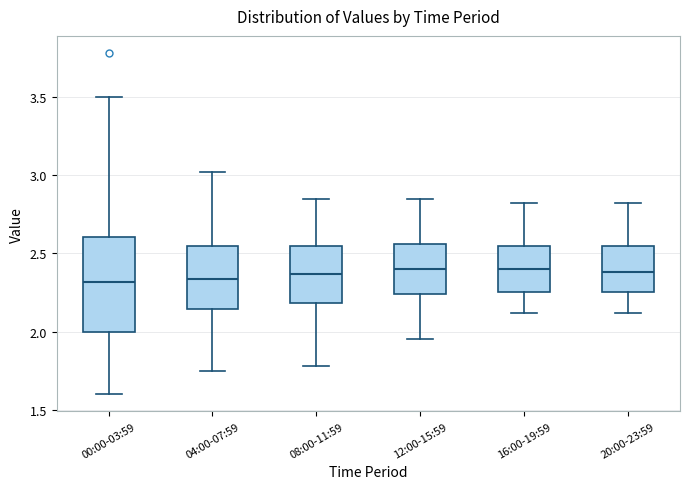

Reading left to right, transcribe this box plot: for each box, give where its median line is, the range the box spans, and where its two whiskers end, as read against the y-axis. The values are not printed on the chart, so give them approximately, as read against the axis.

00:00-03:59: median 2.30, box 2.00 to 2.60, whiskers 1.60 to 3.50
04:00-07:59: median 2.35, box 2.15 to 2.55, whiskers 1.75 to 3.00
08:00-11:59: median 2.35, box 2.20 to 2.55, whiskers 1.80 to 2.85
12:00-15:59: median 2.40, box 2.25 to 2.55, whiskers 1.95 to 2.85
16:00-19:59: median 2.40, box 2.25 to 2.55, whiskers 2.10 to 2.80
20:00-23:59: median 2.40, box 2.25 to 2.55, whiskers 2.10 to 2.80